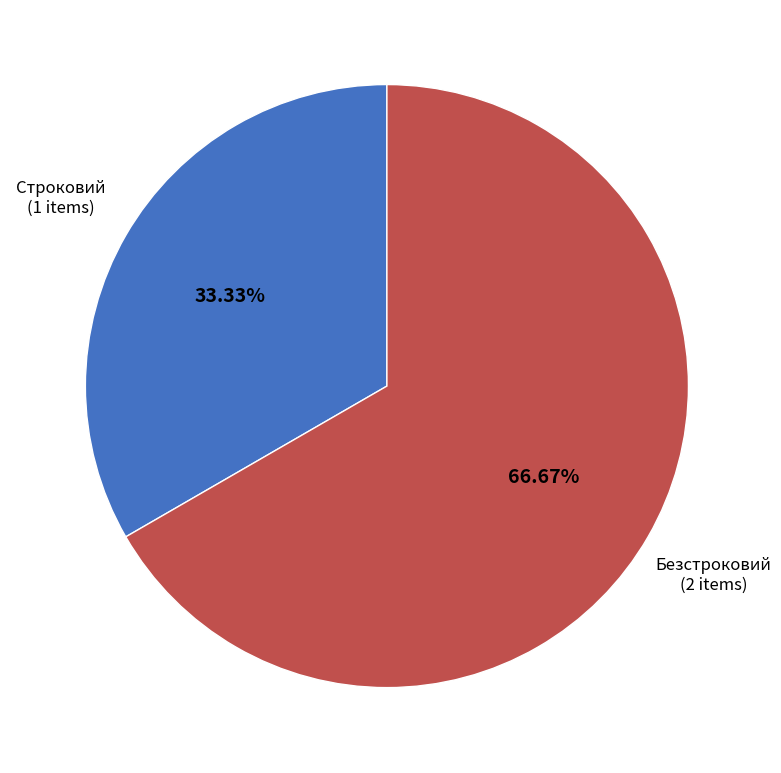

To the nearest percent, what percentage of the pie is Строковий?

33%